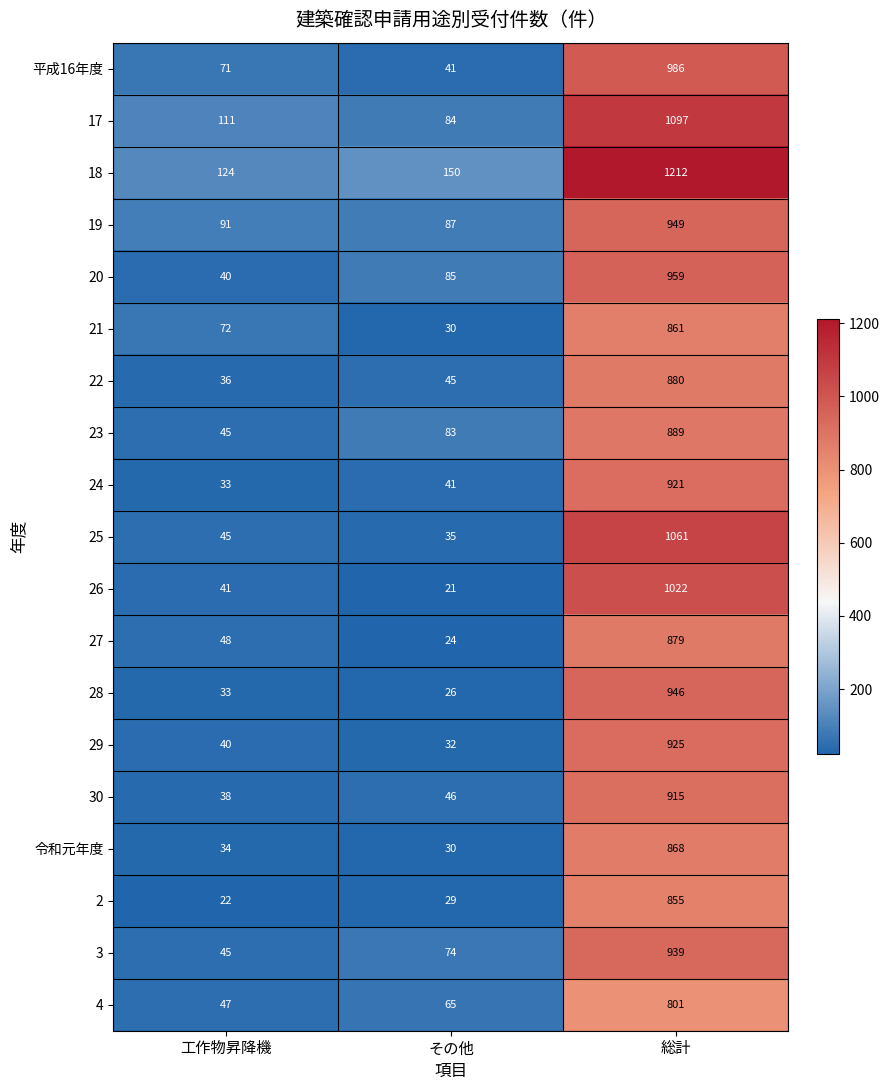

How many data points does each series have?

3